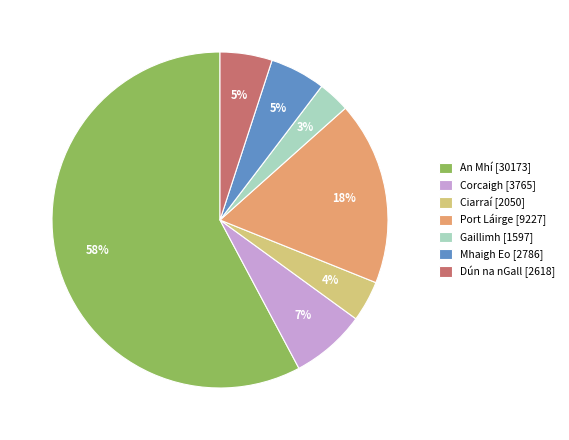

Which has a higher value, Port Láirge [9227] or Gaillimh [1597]?

Port Láirge [9227]